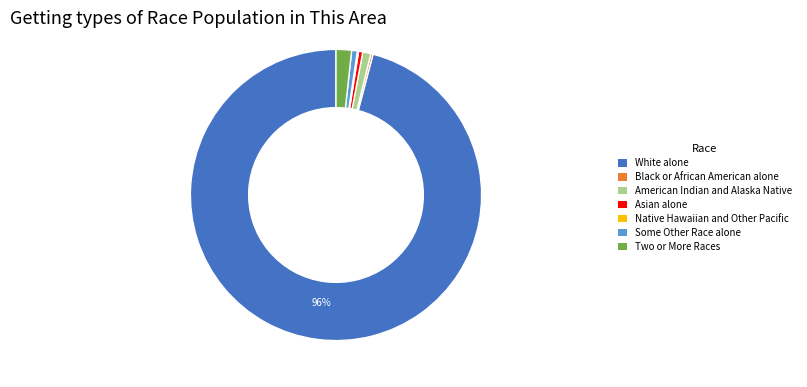

Is there any slice that represents more than half of the pie?

Yes